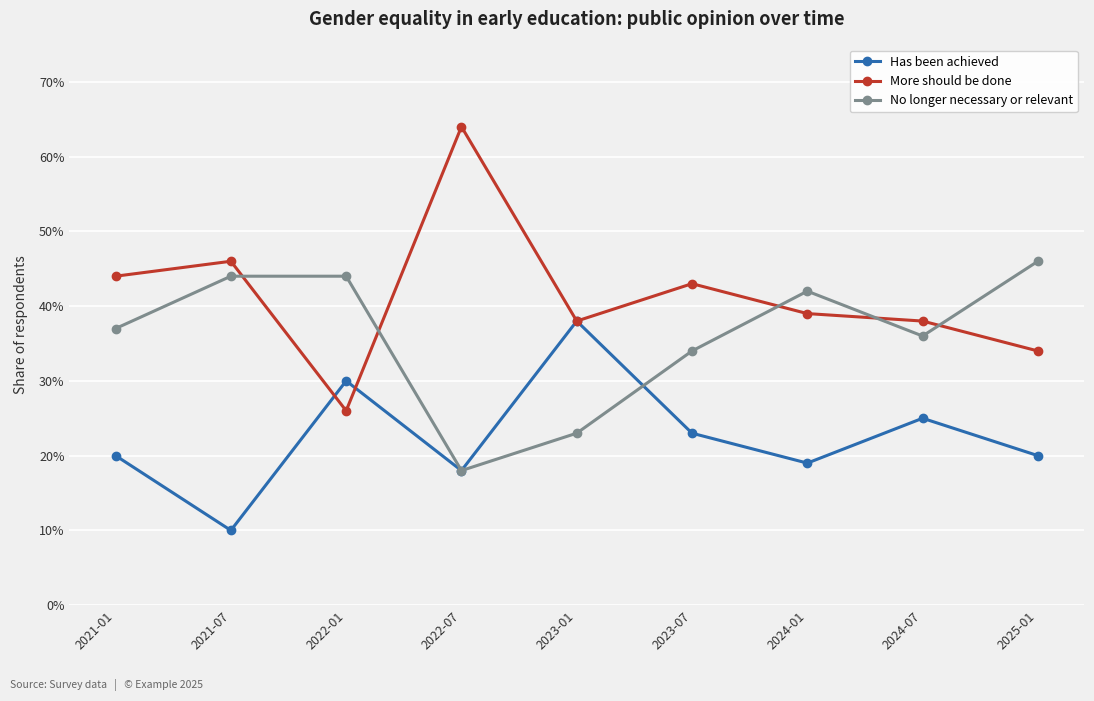

What is the difference between the highest and lowest values at 2023-07?

0.2